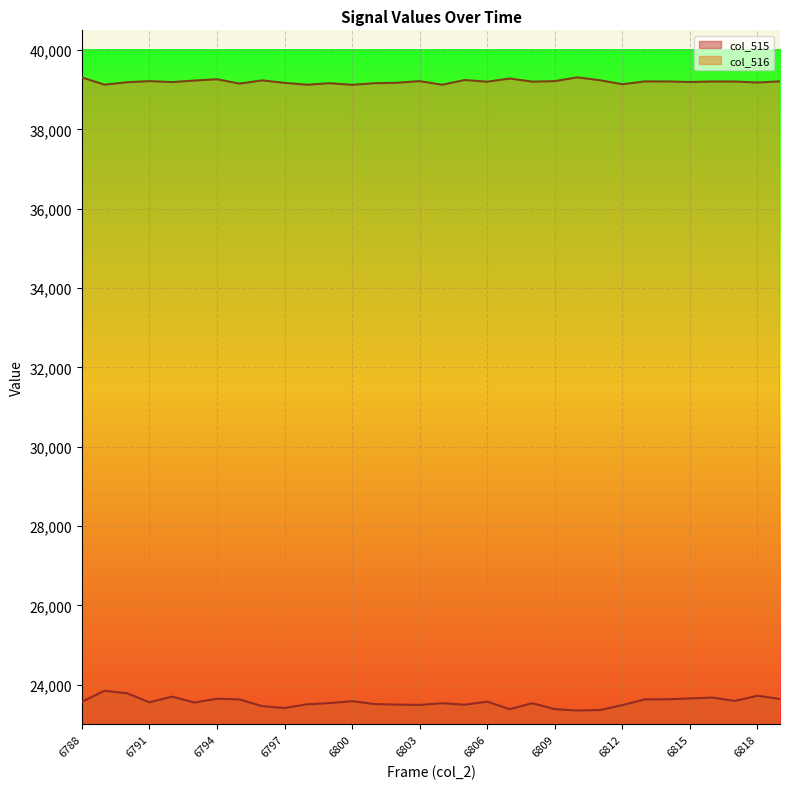

How many lines are shown in the chart?

2